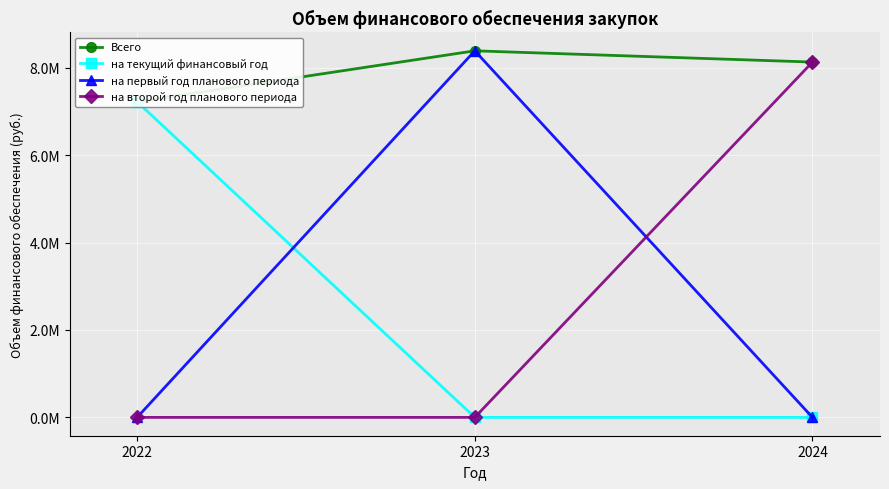

How many data points in на второй год планового периода are above 0?

1